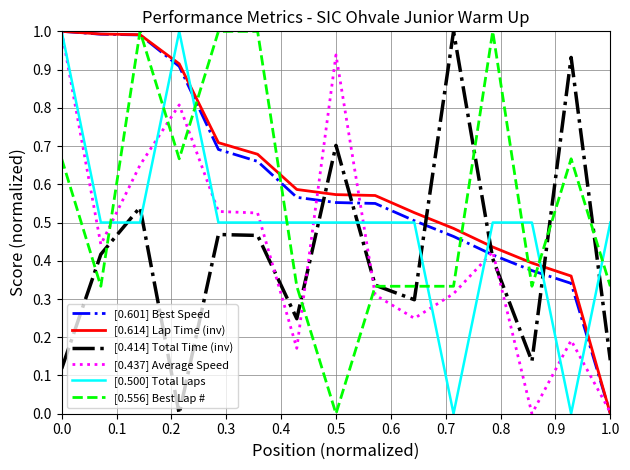

True or false: [0.500] Total Laps and [0.414] Total Time (inv) cross at least once.

True